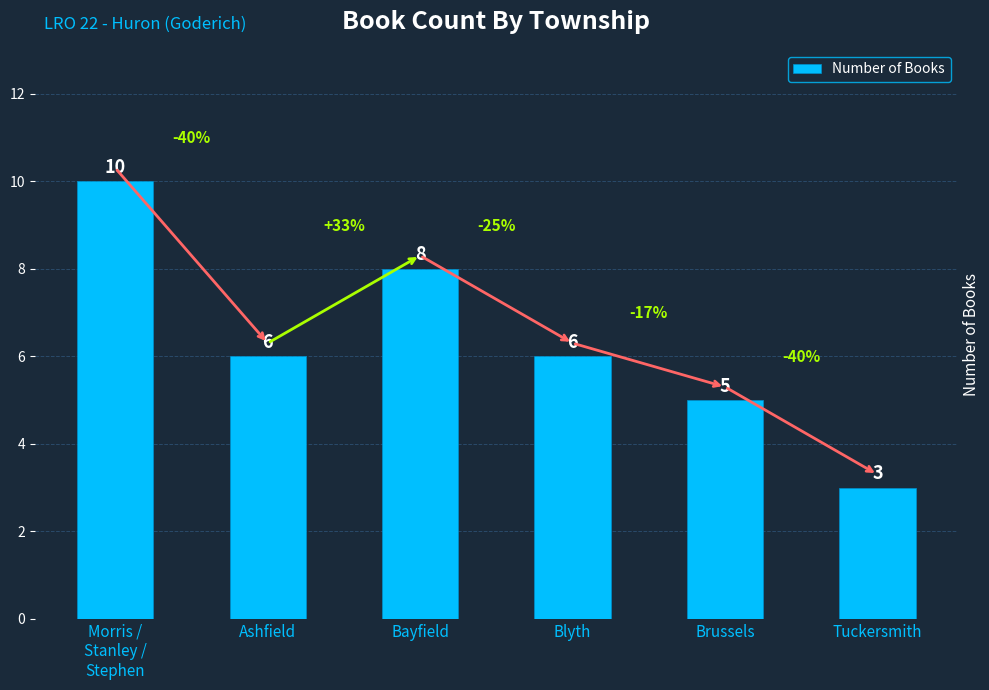

At which category does the chart reach its peak across all series?

Morris /
Stanley /
Stephen